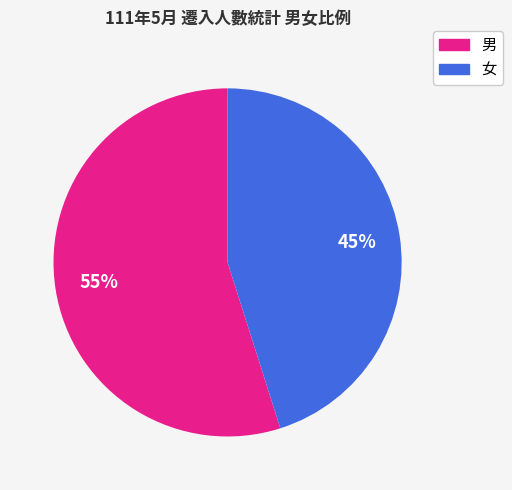

To the nearest percent, what is the difference between the largest and smallest slice percentages?

10%